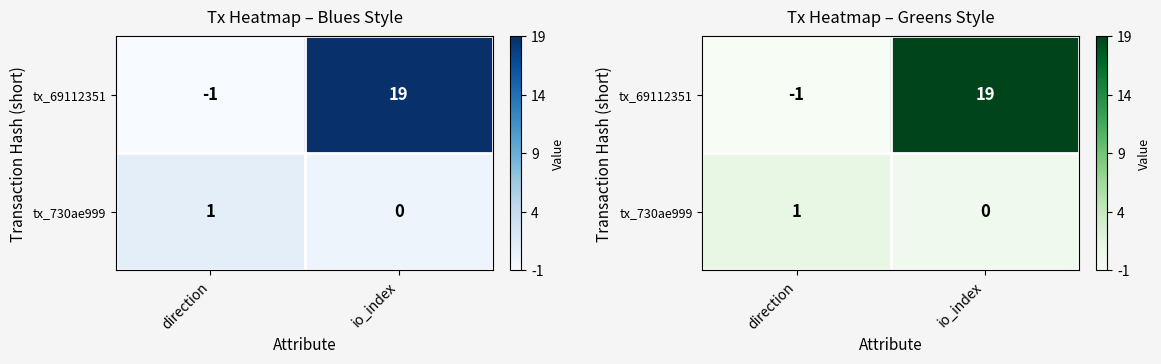

What is the maximum value for tx_730ae999?

1